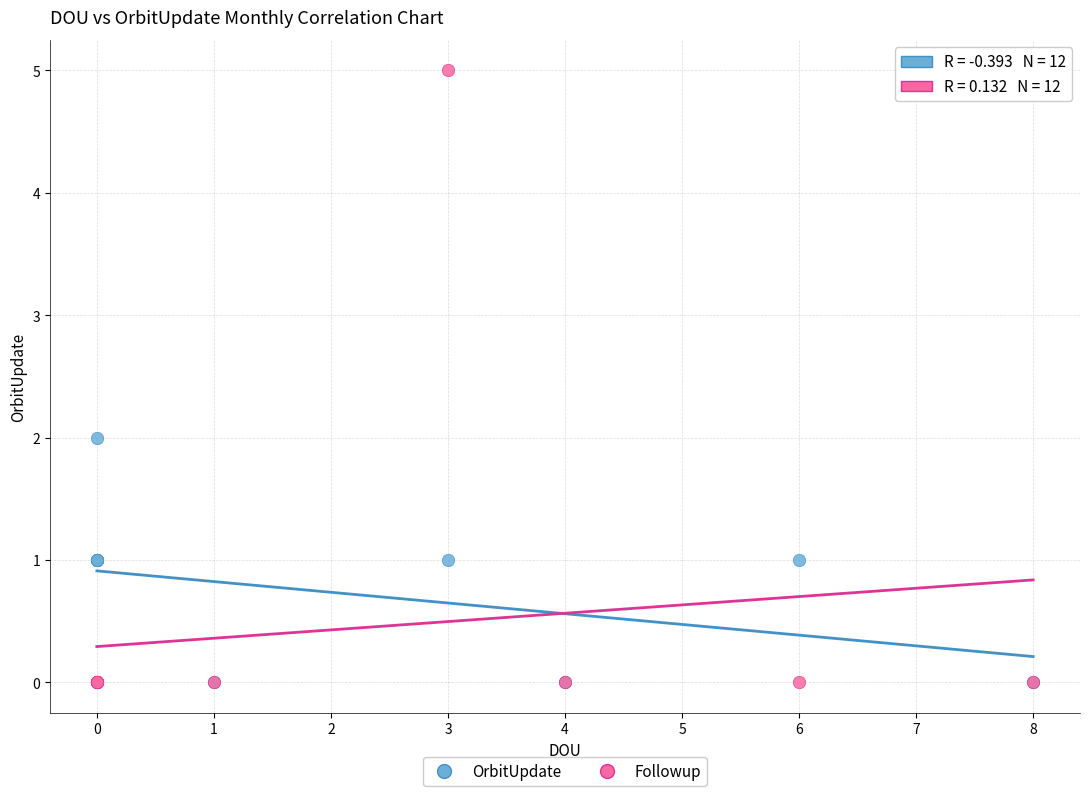

Which series has the largest Y range (max minus min)?

Followup